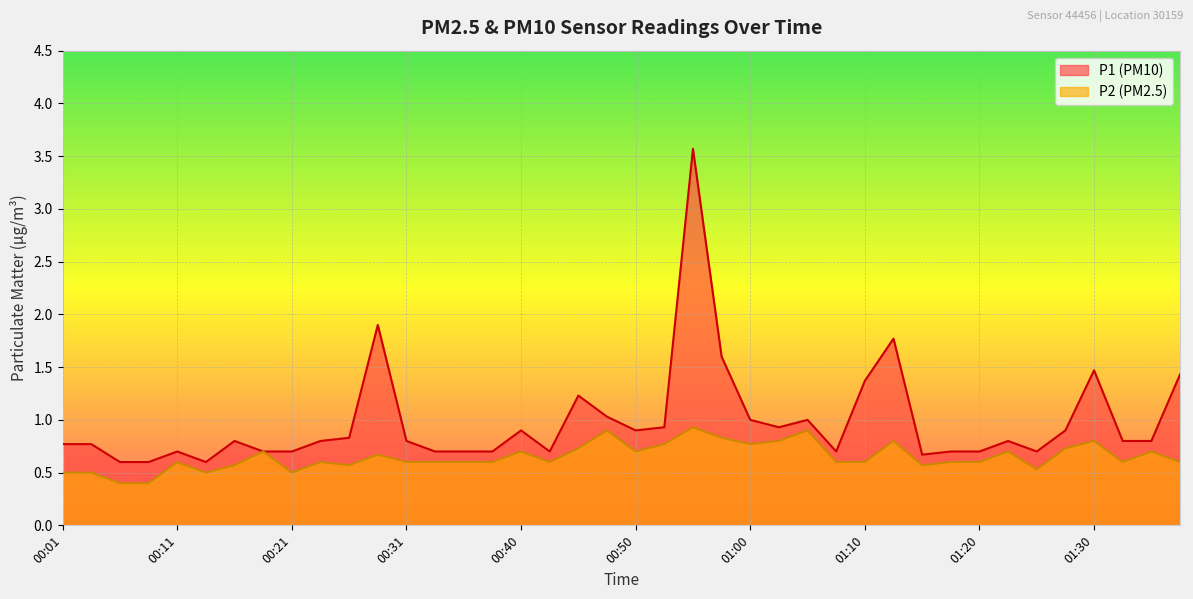

Which label corresponds to the largest value in the chart?

00:55